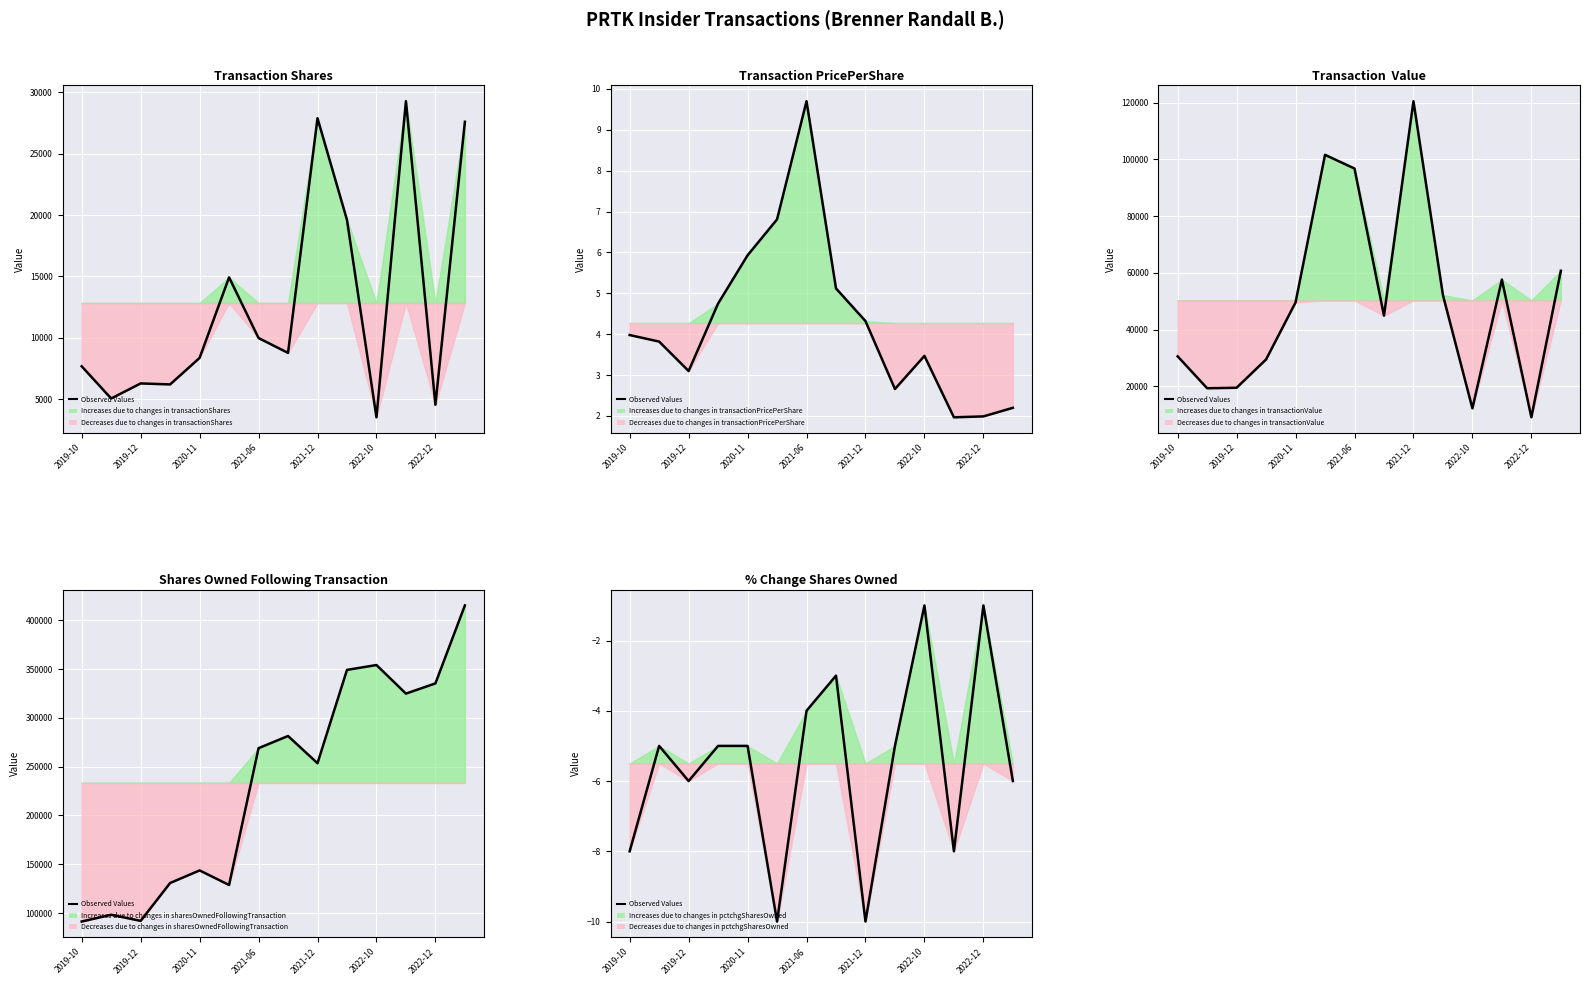

Where is the first local maximum?

2019-12